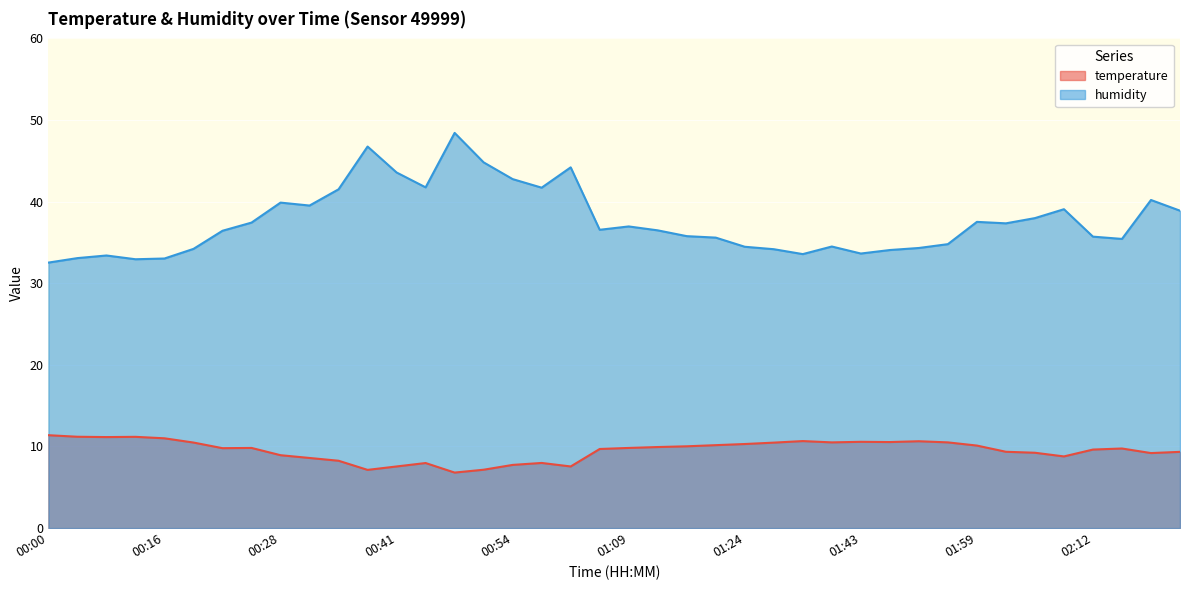

The humidity series shows 59.5 at 01:20. True or false?

False